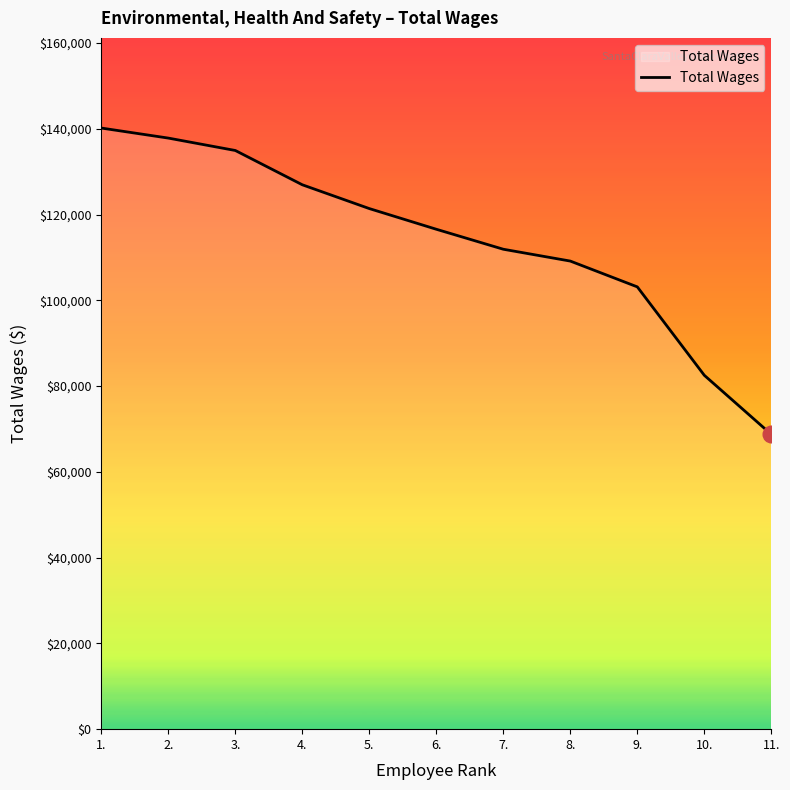

What value does the data have at 6.?

116585.0